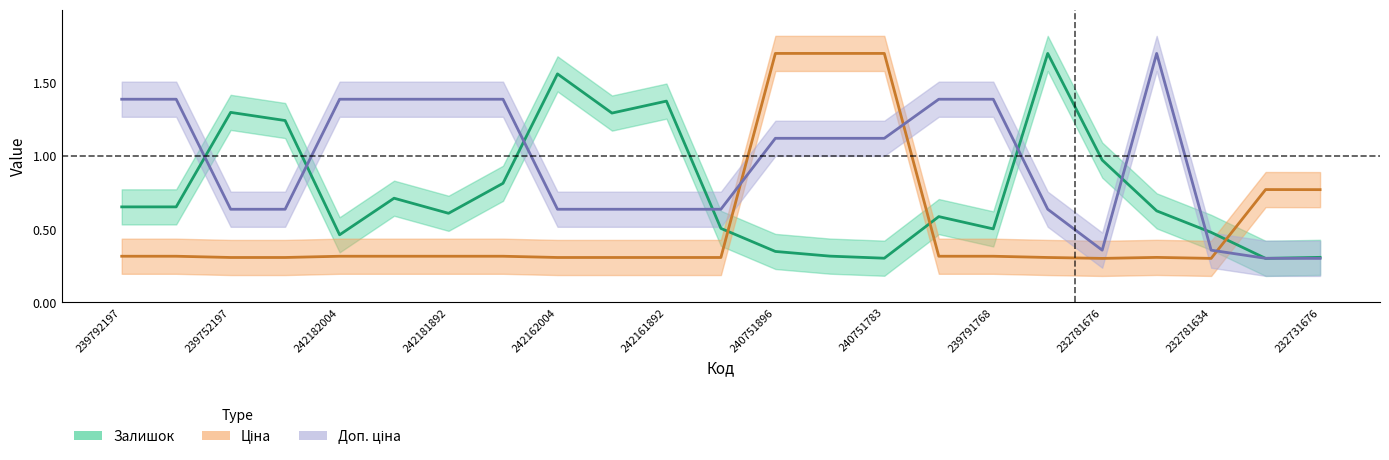

True or false: Доп. ціна has a value of 0.3 at 232731676.

True